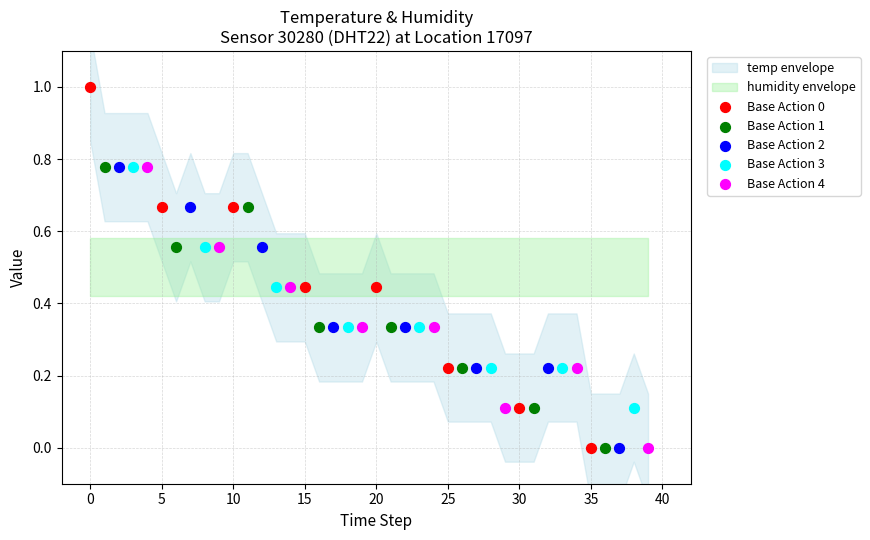

Which series contains the highest Y value?

Base Action 0